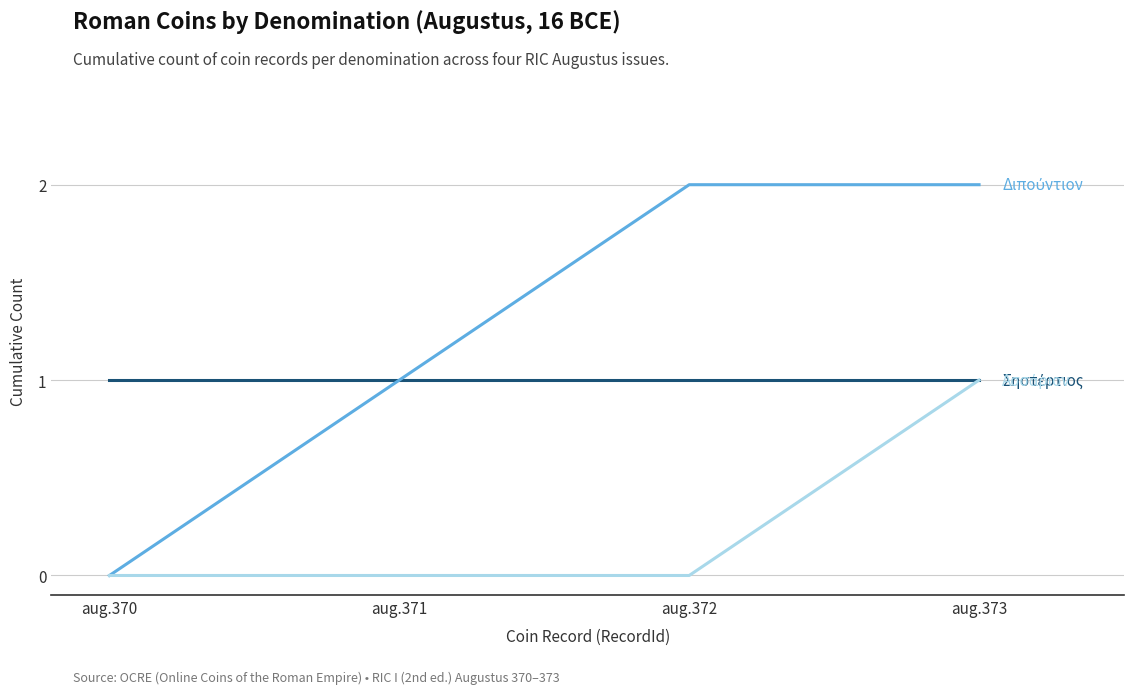

At which category is the sum across all series the highest?

aug.373